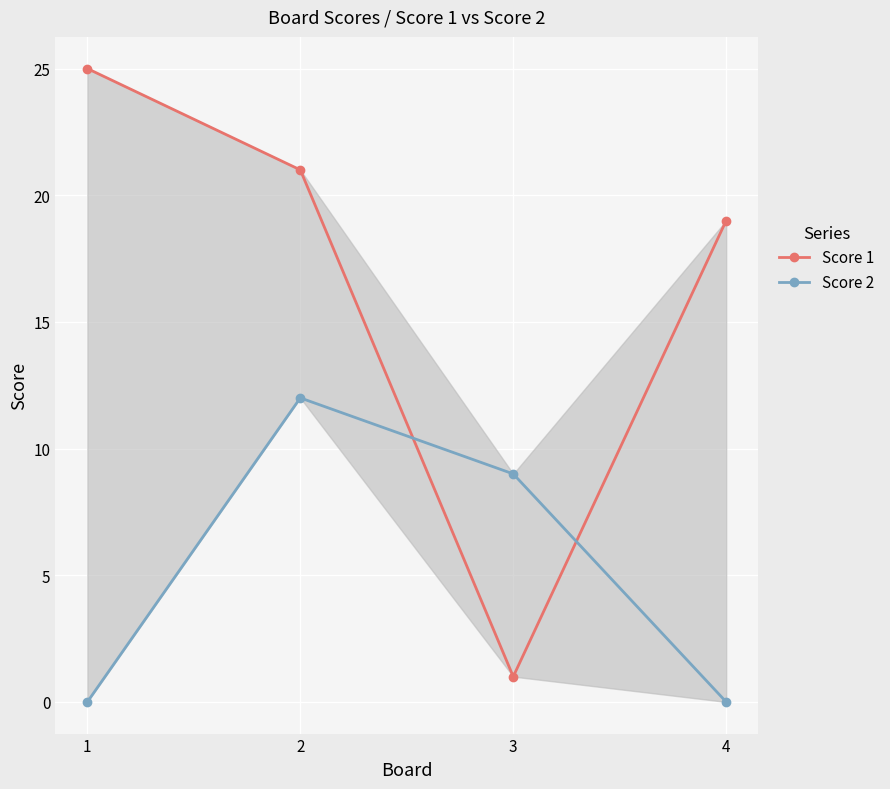

At 2, list the series in order from largest to smallest.

Score 1, Score 2